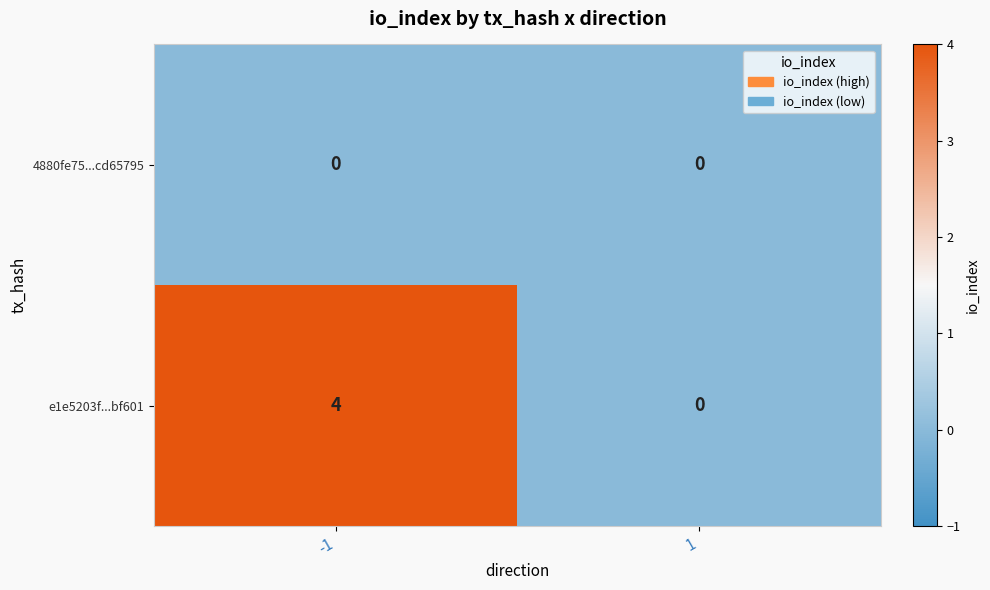

How many data points in e1e5203f...bf601 are less than 4?

1